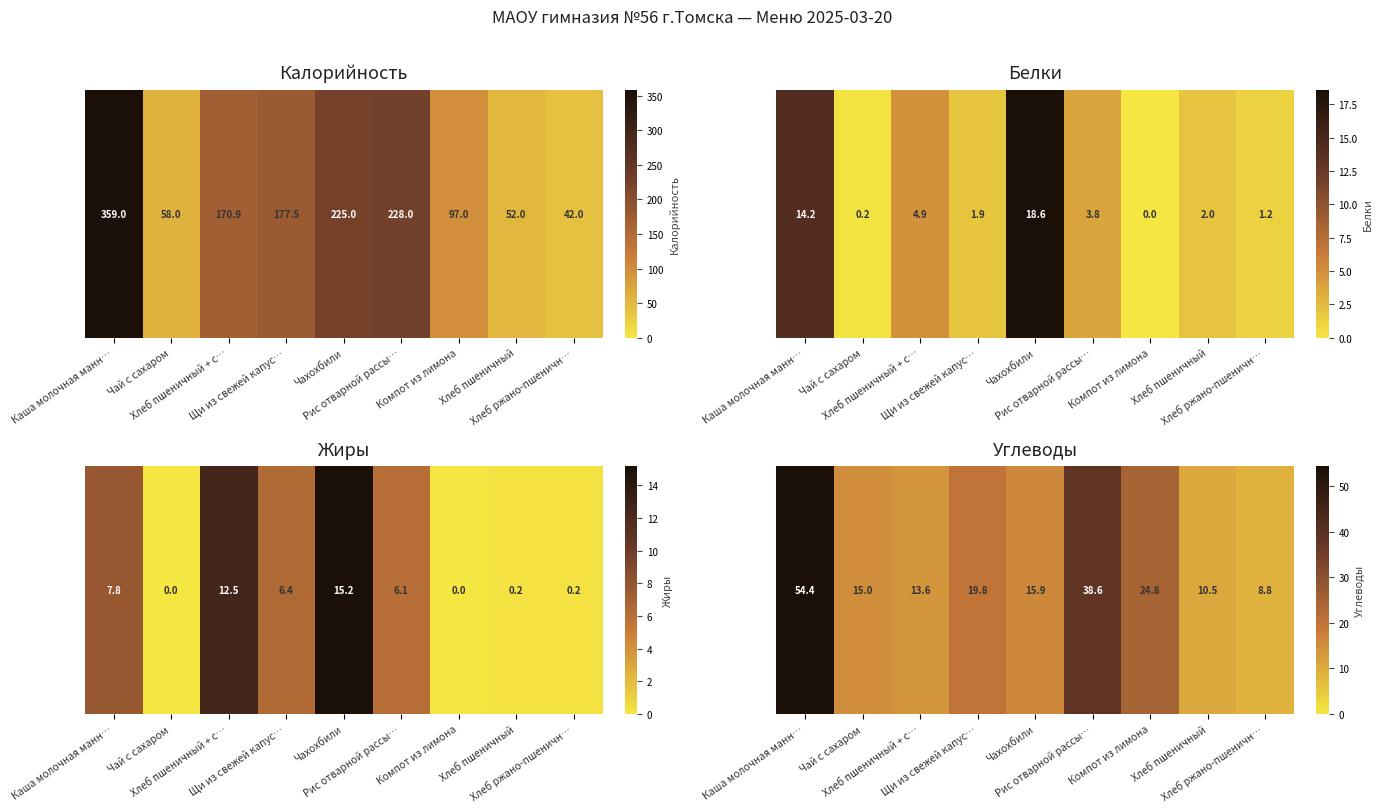

What is the difference between the second highest and second lowest values?

28.1